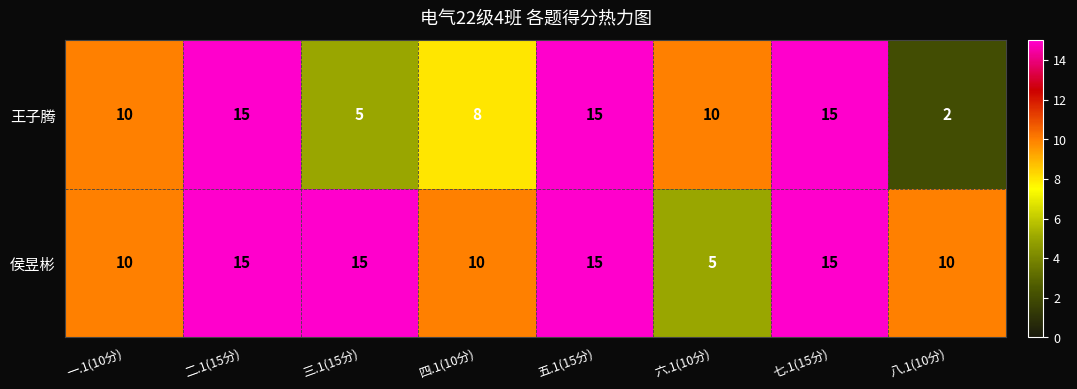

Reading right to left, list all the values displayed in this chart.

王子腾: 2	15	10	15	8	5	15	10
侯昱彬: 10	15	5	15	10	15	15	10